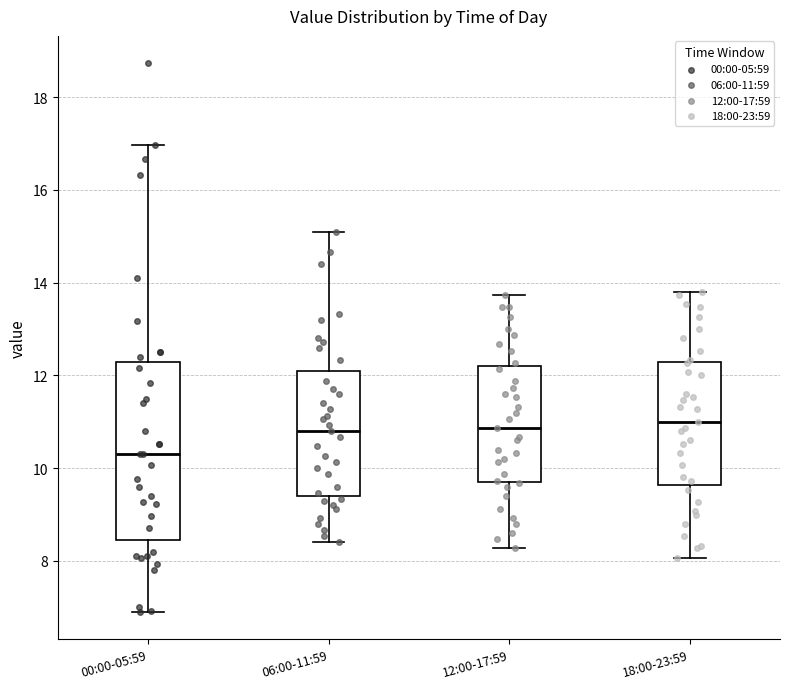

Where is the upper edge of the box for 12:00-17:59 on the y-axis? The values are not printed on the chart, so give them approximately, as read against the axis.

12.2